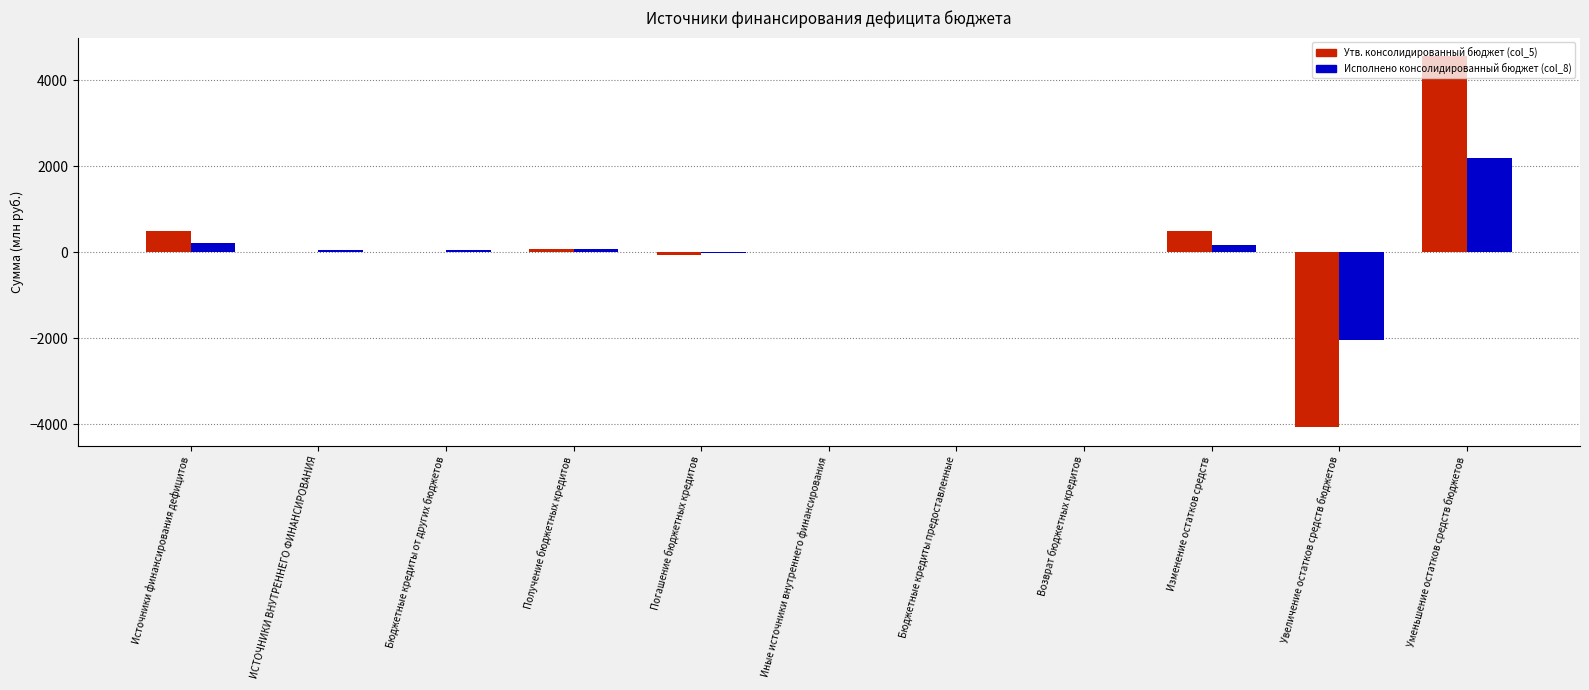

The value of Утв. консолидированный бюджет (col_5) at Источники финансирования дефицитов is 490.8. True or false?

True